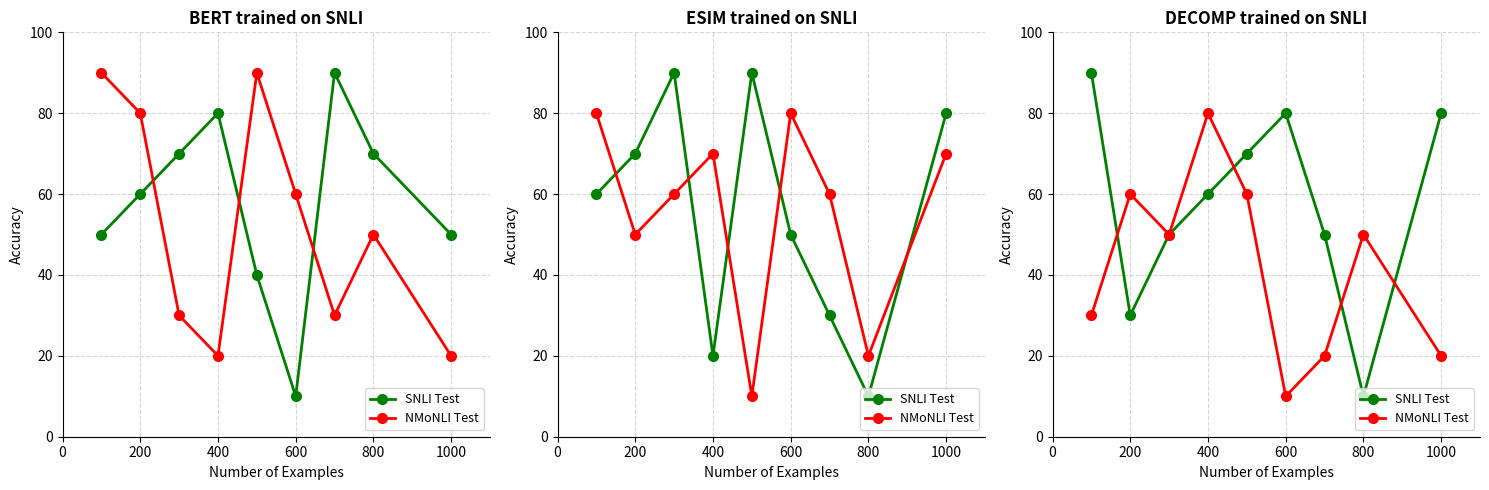

Count the number of data series in this chart.

2